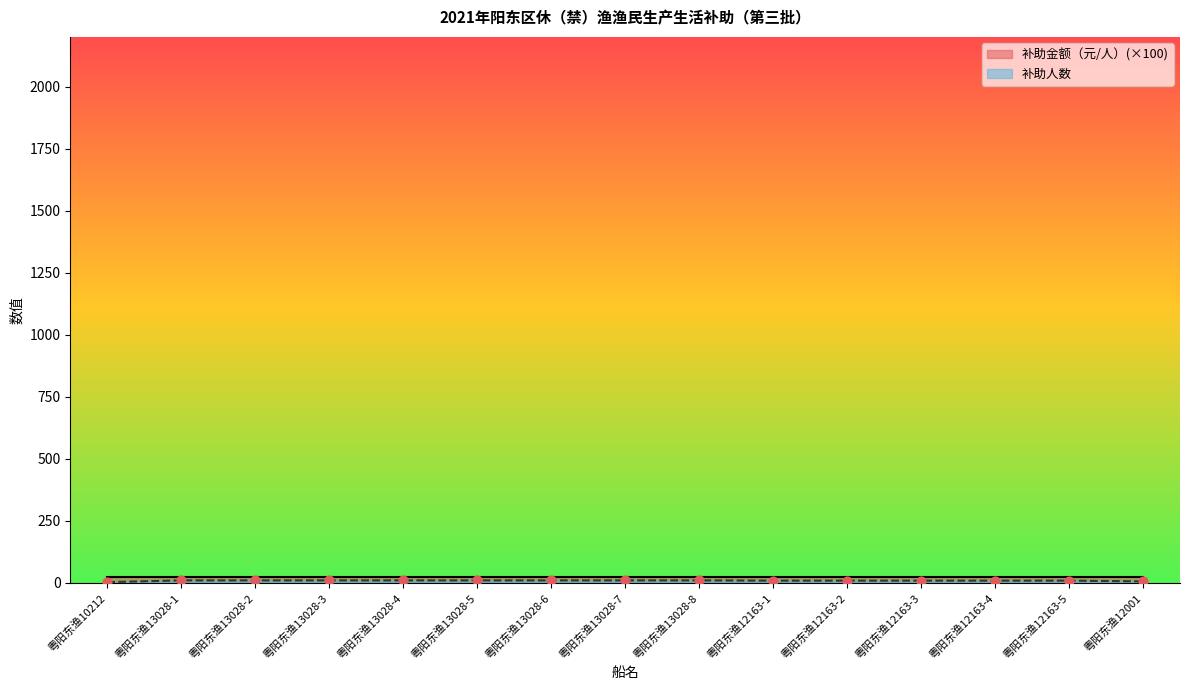

Between 粤阳东渔13028-3 and 粤阳东渔12163-1, which is larger?

粤阳东渔13028-3